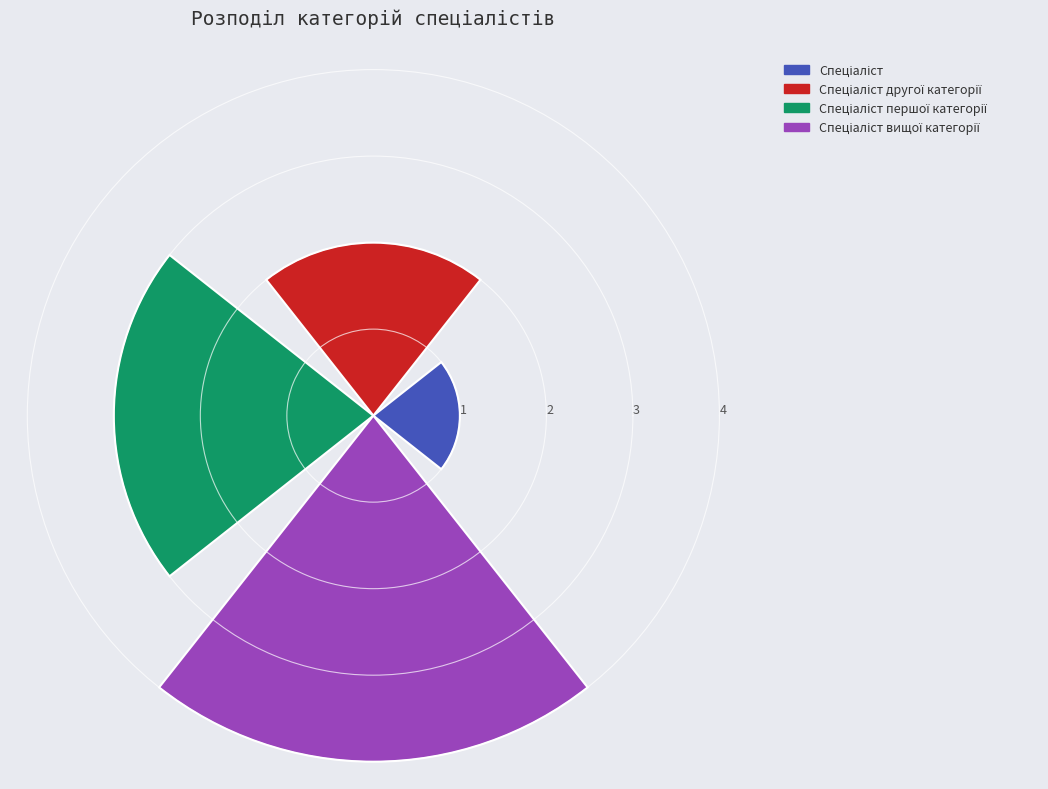

What is the difference between the maximum and minimum values?

3